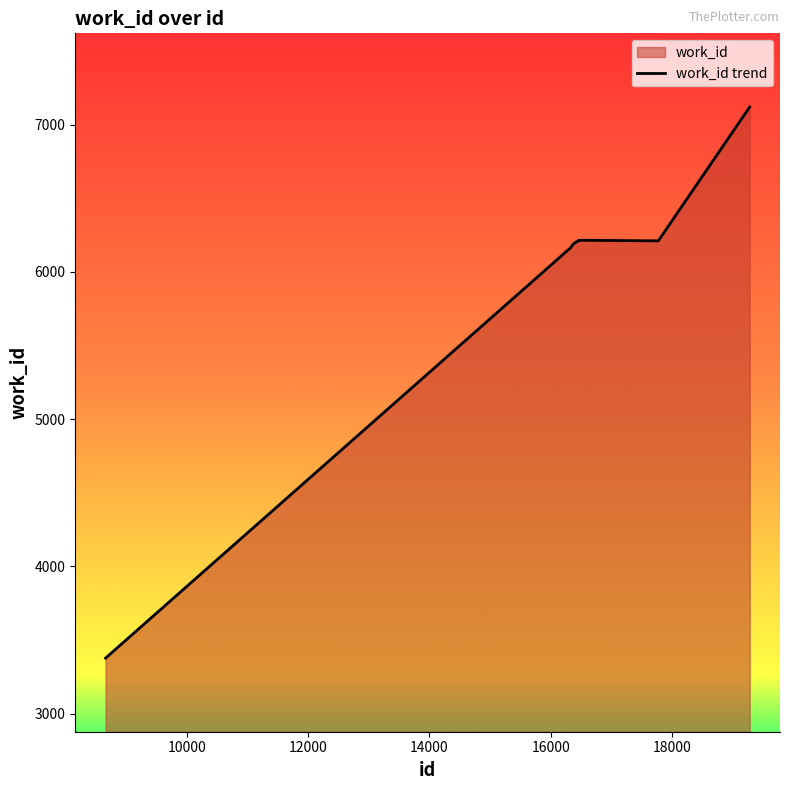

What is the smallest value displayed?

3378